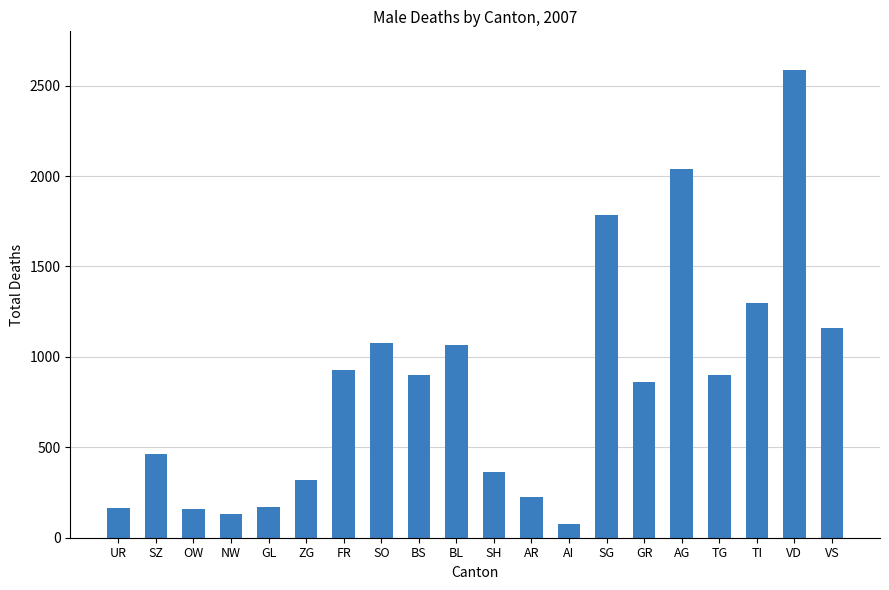

What is the maximum value shown in the chart?

2587